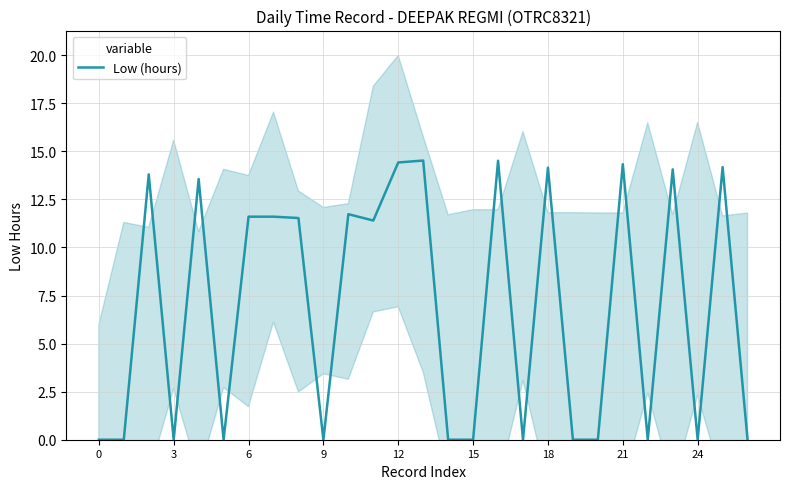

How many data points are less than 11?

13